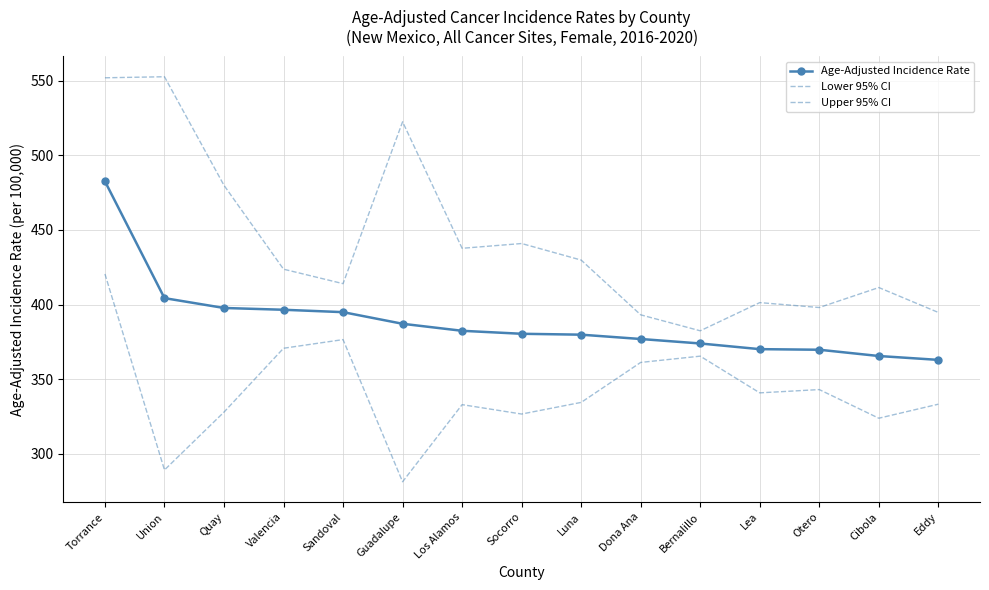

What is the label of the 6th point from the right?

Dona Ana